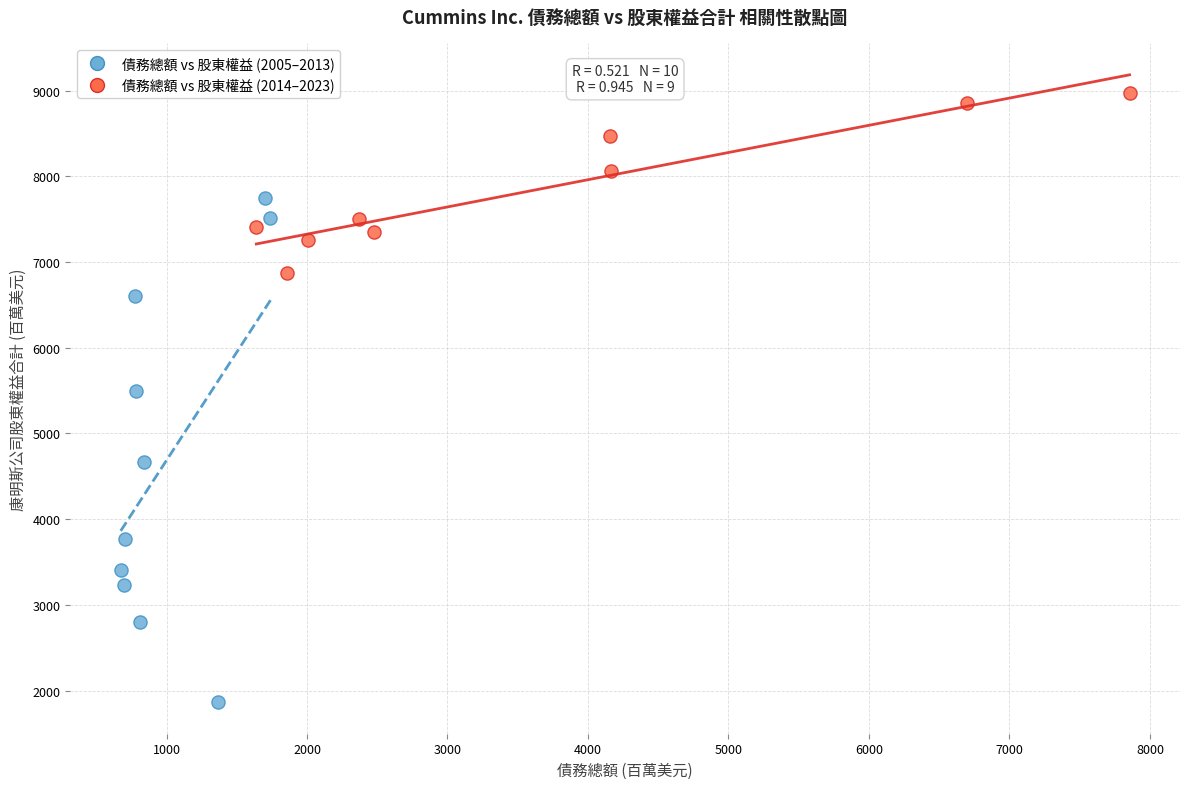

Which series reaches the maximum Y coordinate?

債務總額 vs 股東權益 (2014–2023)